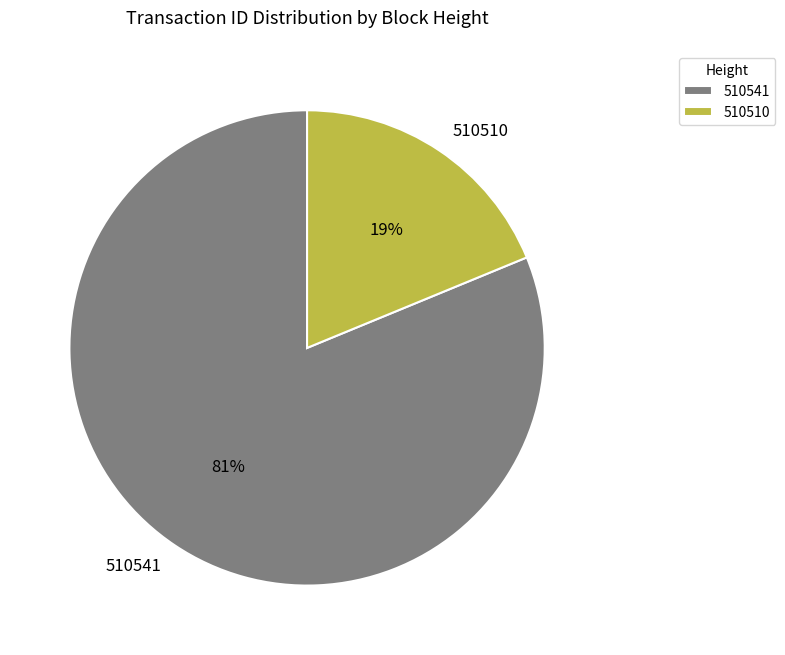

True or false: 510541 accounts for 92% of the total.

False